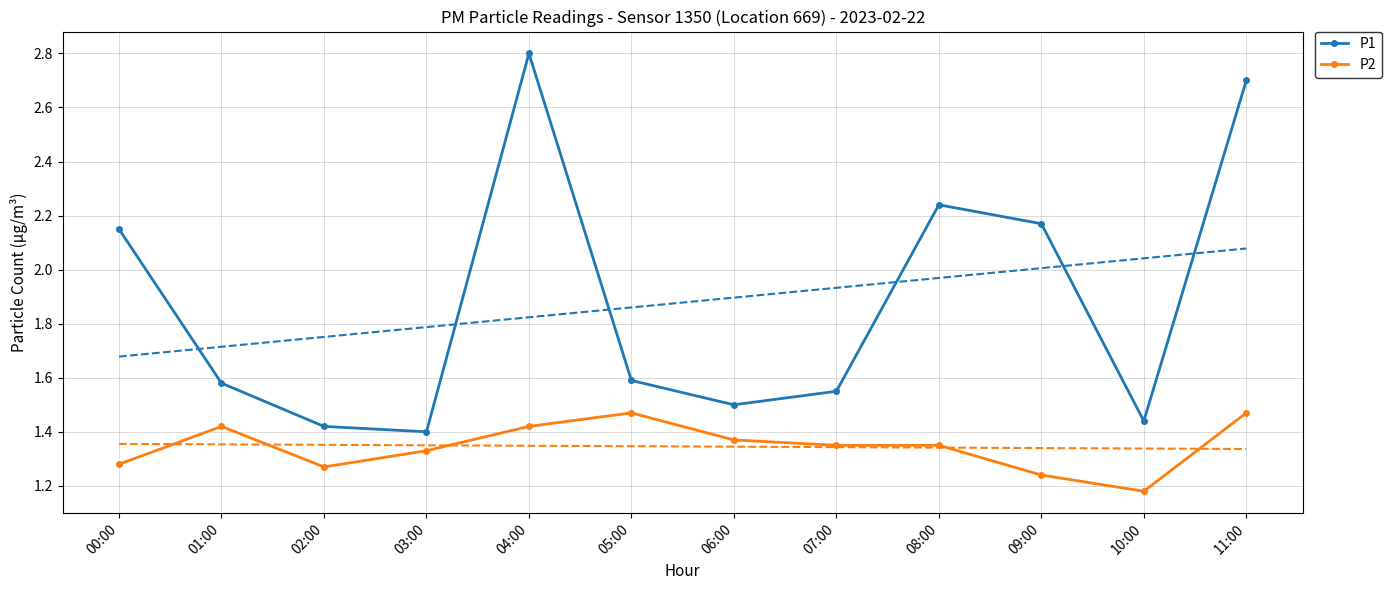

True or false: P2 has a value of 2.5 at 04:00.

False